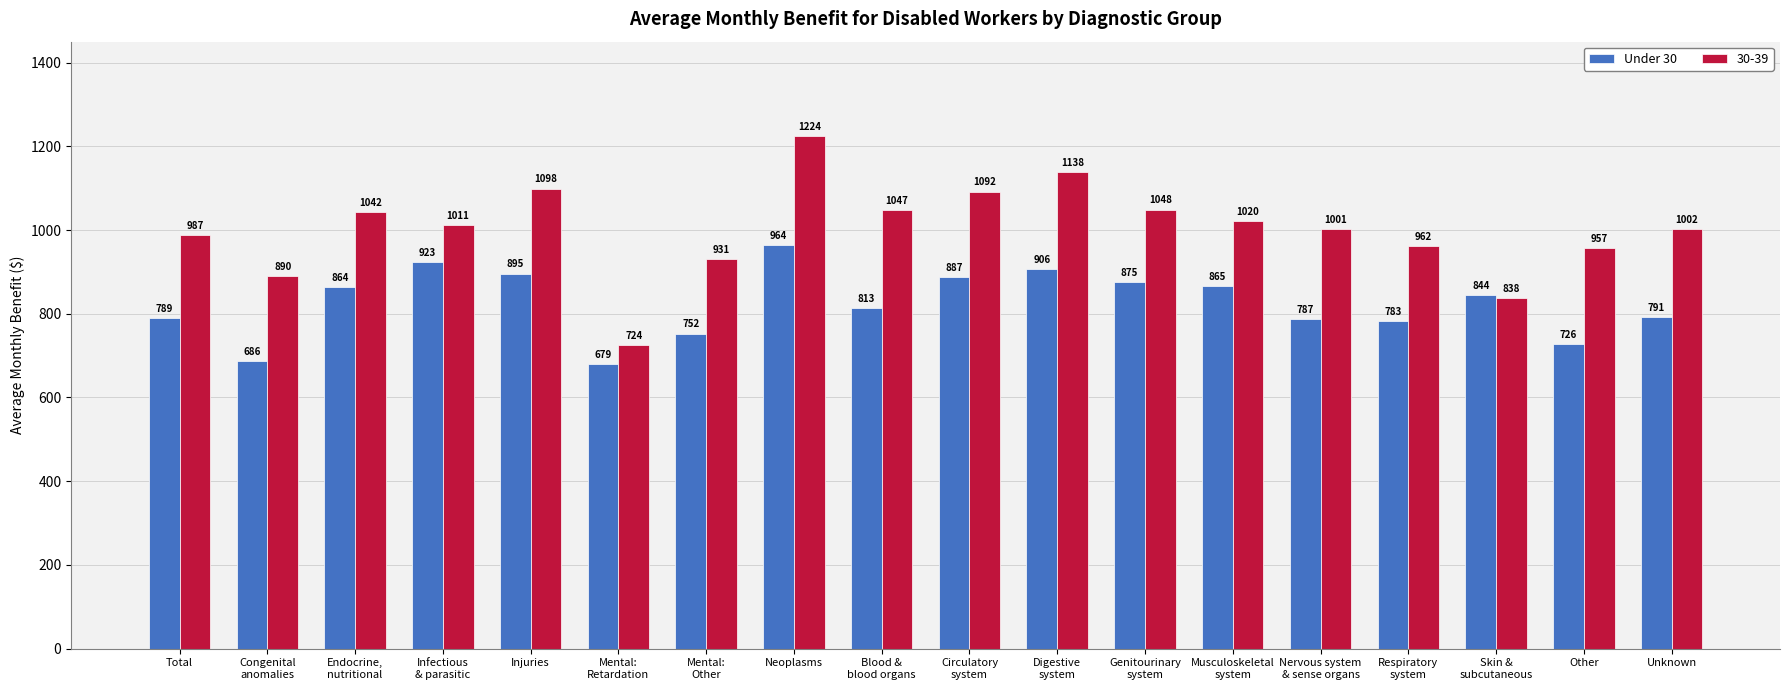

List the series in order of their overall mean, highest first.

30-39, Under 30